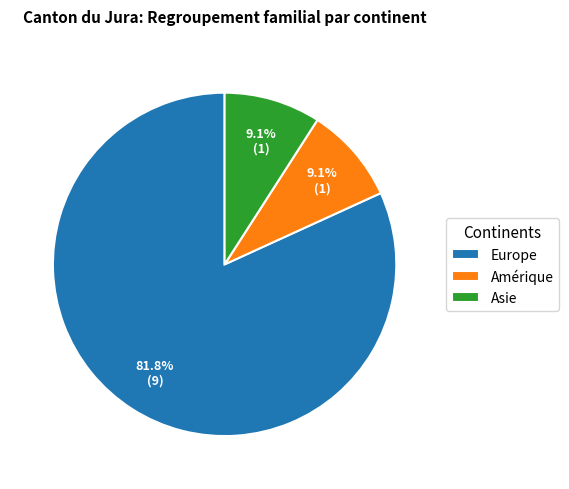

What percentage is the Europe slice, to the nearest percent?

82%